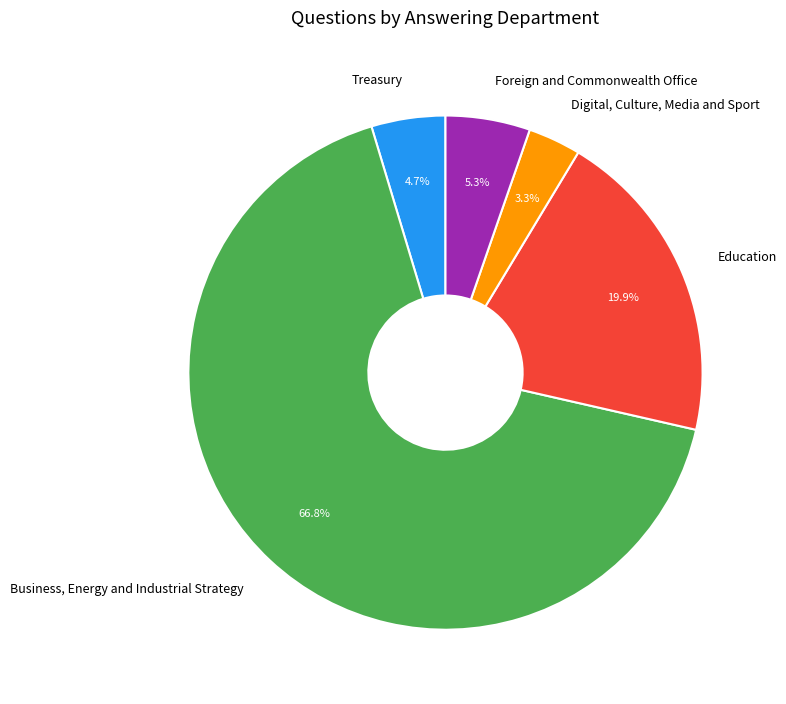

The Foreign and Commonwealth Office slice represents 5% of the pie. True or false?

True